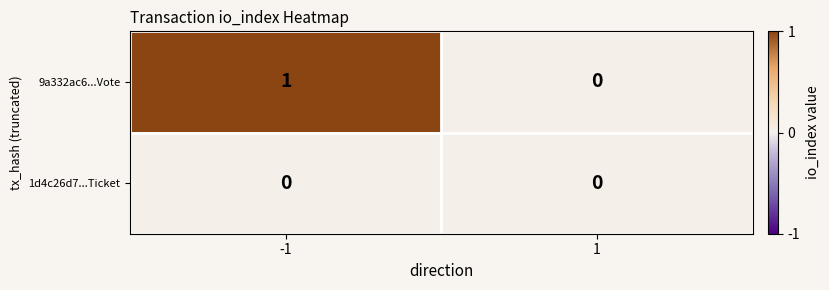

Reading left to right, extract all data points from this chart.

9a332ac6...Vote: -1=1	1=0
1d4c26d7...Ticket: -1=0	1=0